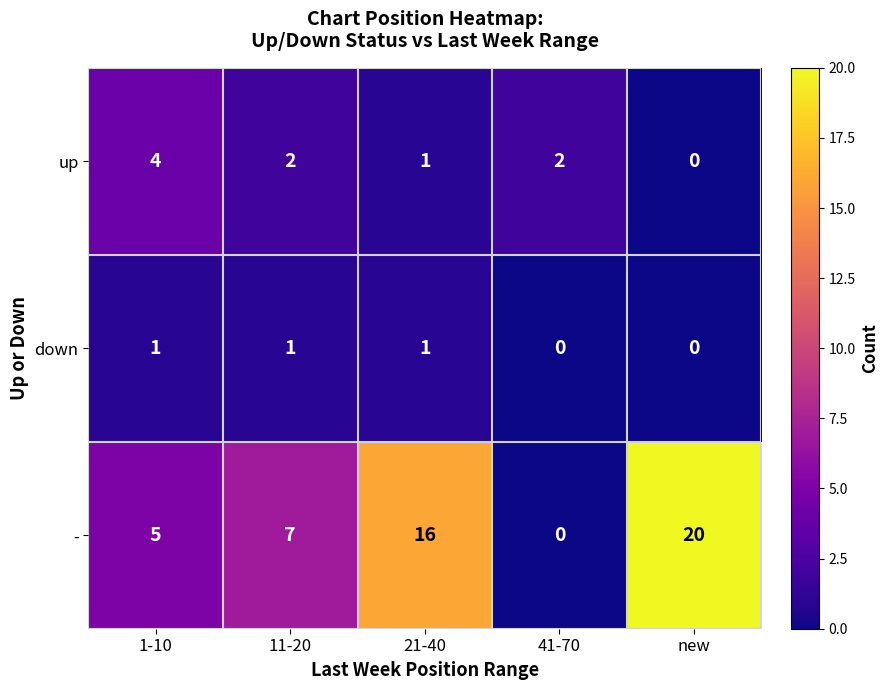

What is the difference between the highest and lowest values at 21-40?

15